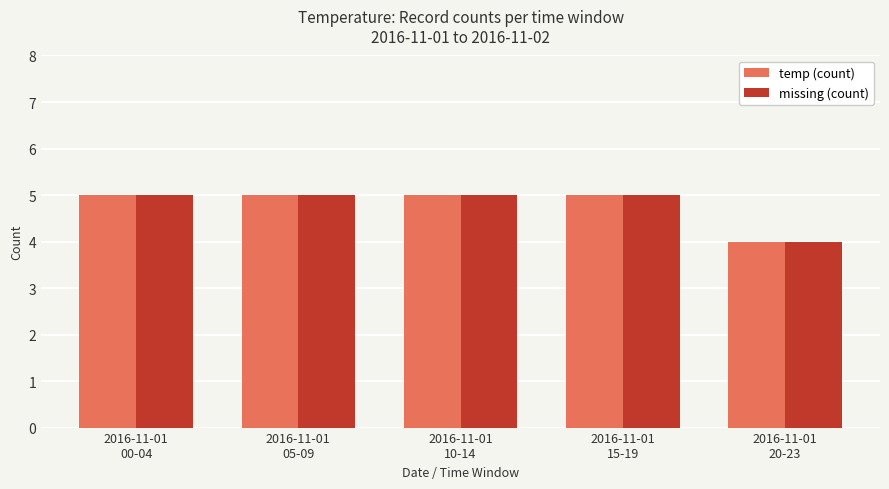

Is it true that missing (count) equals 9 at 2016-11-01
05-09?

False